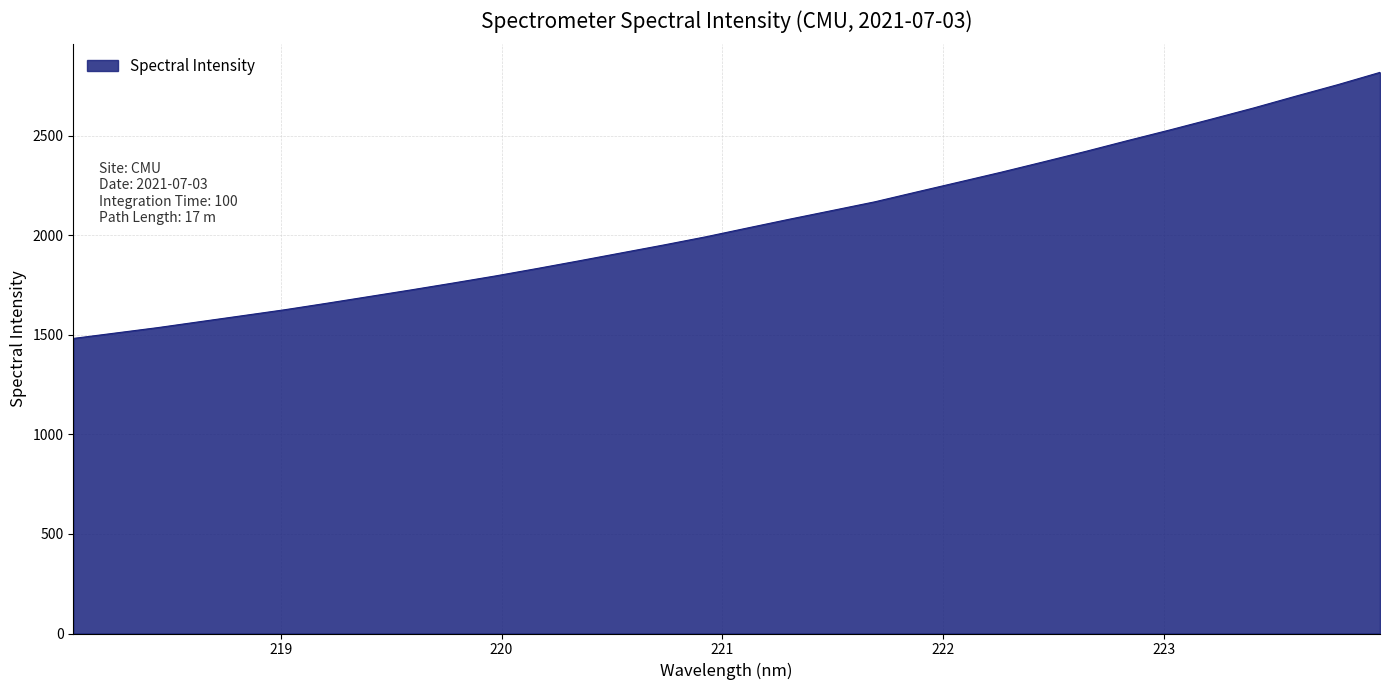

What is the difference between the second highest and second lowest values?

1247.6